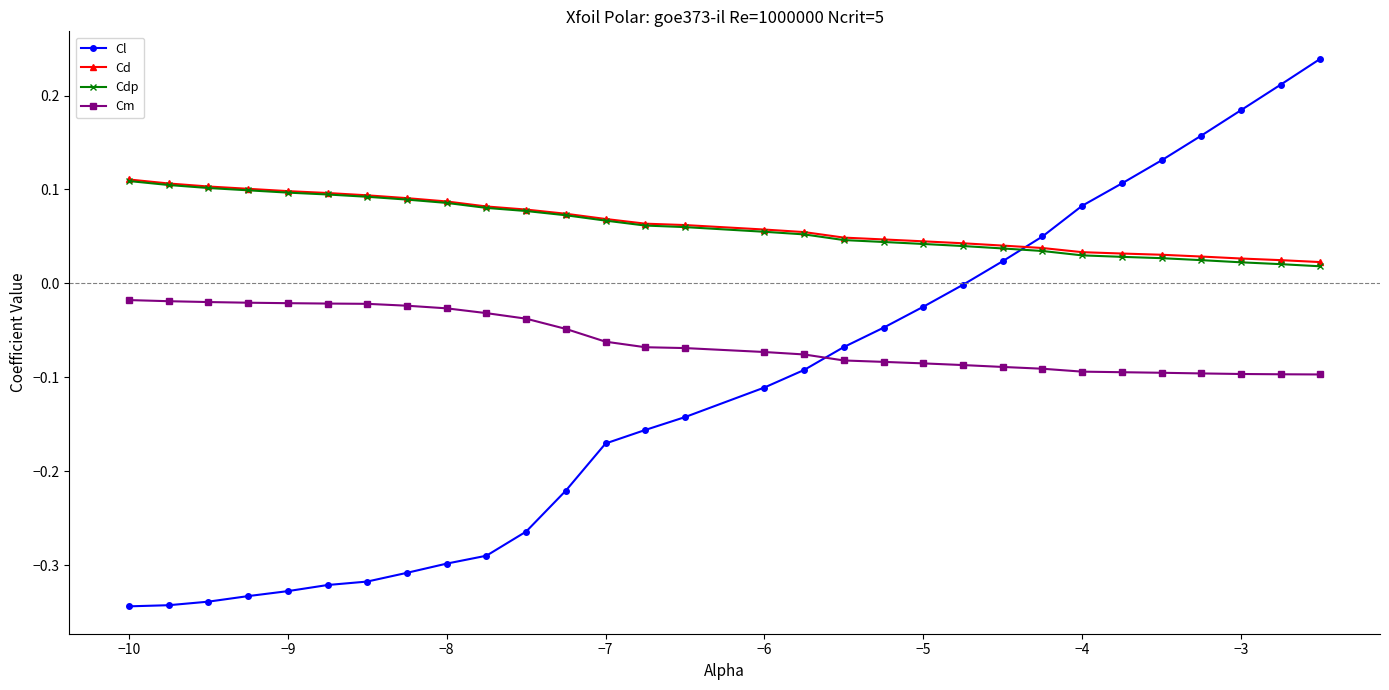

How many lines are shown in the chart?

4